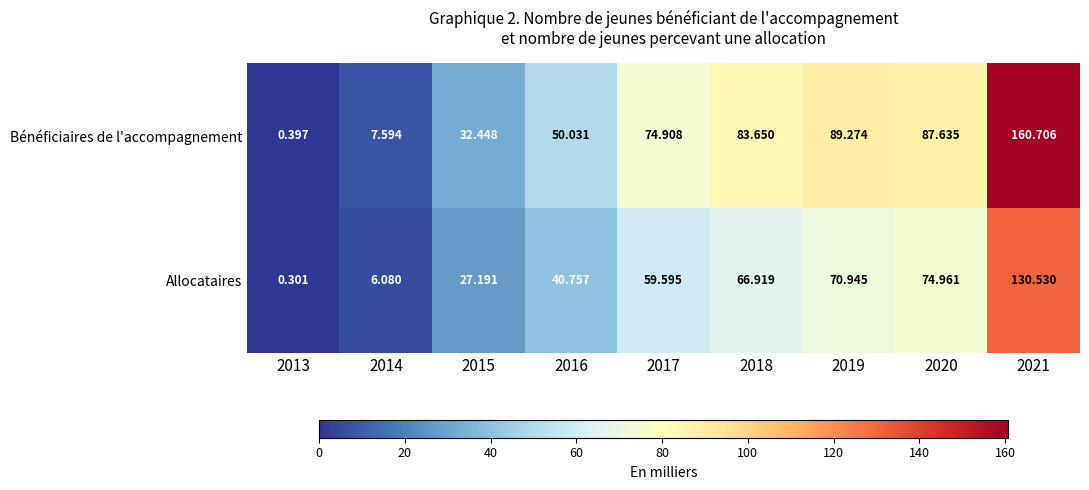

How many data points in Allocataires are above 59?

5